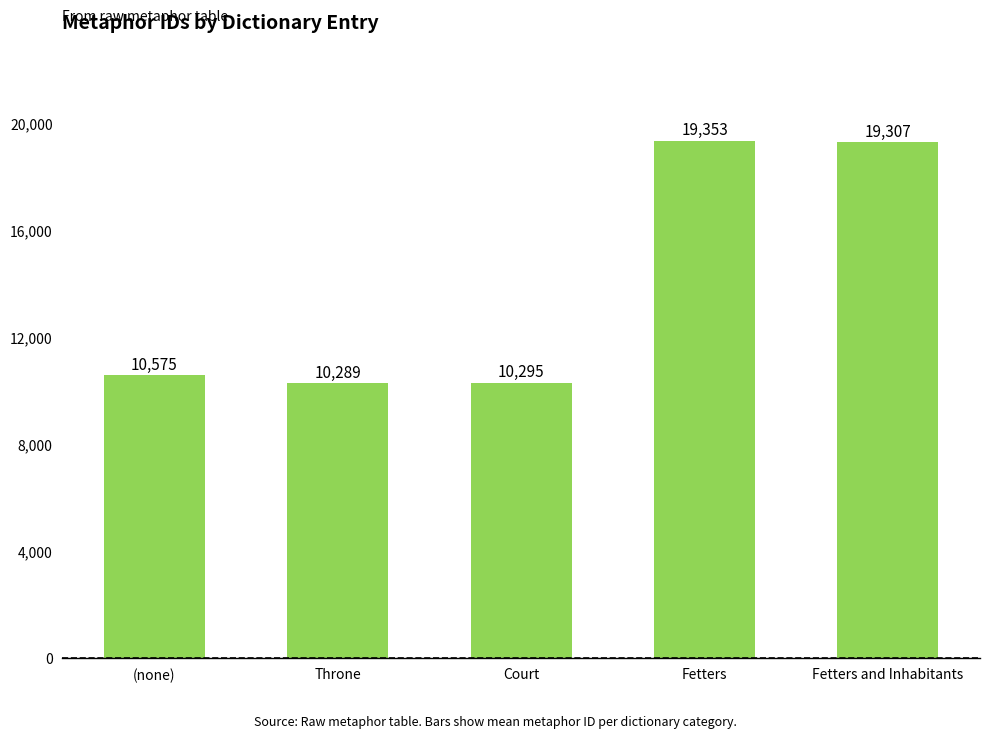

What is the approximate value at Court?

10295.0